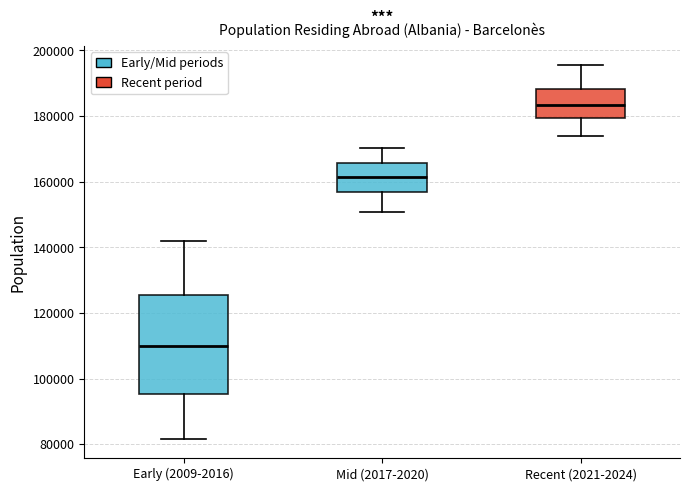

Reading left to right, read every box against the y-axis: the position of its median line, the range the box covers, and the ends of its whiskers. The values are not printed on the chart, so give them approximately, as read against the axis.

Early (2009-2016): median 110000, box 96000 to 126000, whiskers 82000 to 142000
Mid (2017-2020): median 162000, box 156000 to 166000, whiskers 150000 to 170000
Recent (2021-2024): median 184000, box 180000 to 188000, whiskers 174000 to 196000